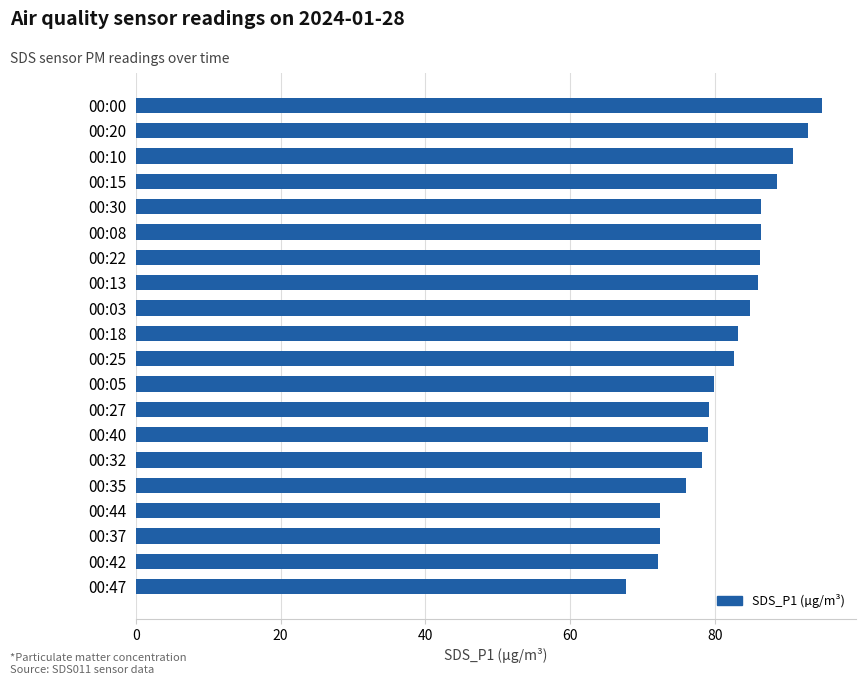

What is the sum of all values?

1640.2